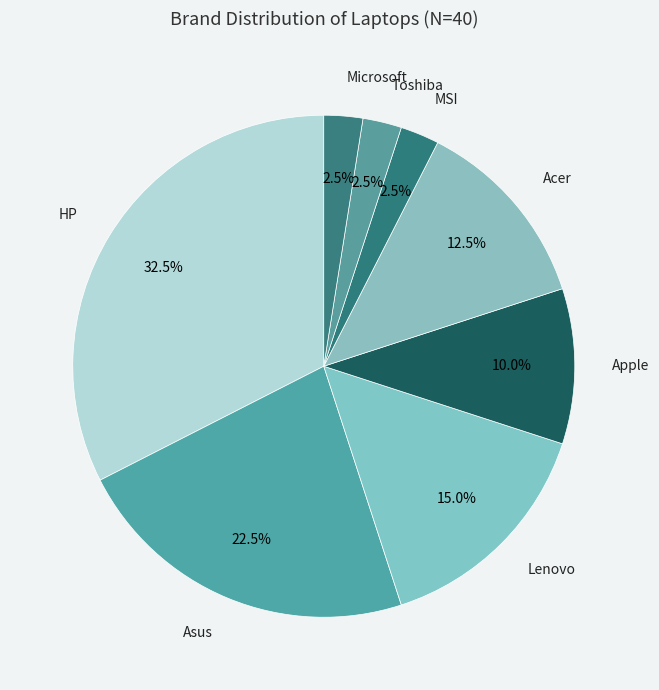

True or false: Apple accounts for 1% of the total.

False